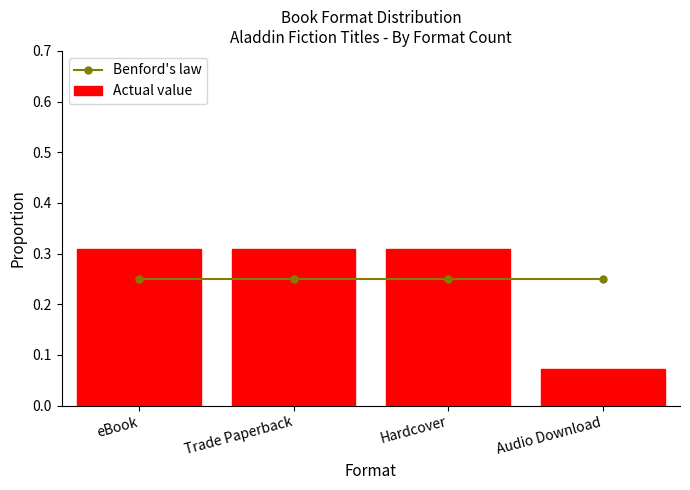

Reading left to right, extract all data points from this chart.

Benford's law: 0.2	0.2	0.2	0.2
Actual value: 0.3	0.3	0.3	0.1